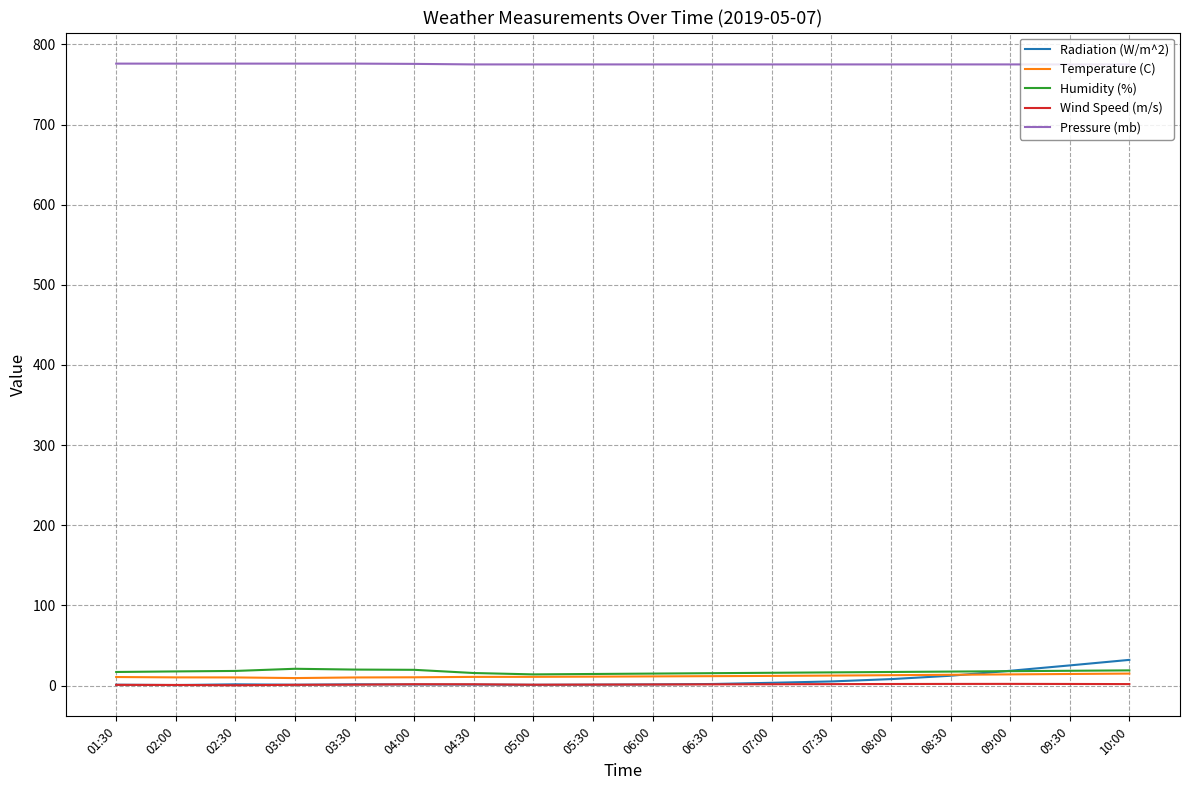

Which series has the largest total across all categories?

Pressure (mb)